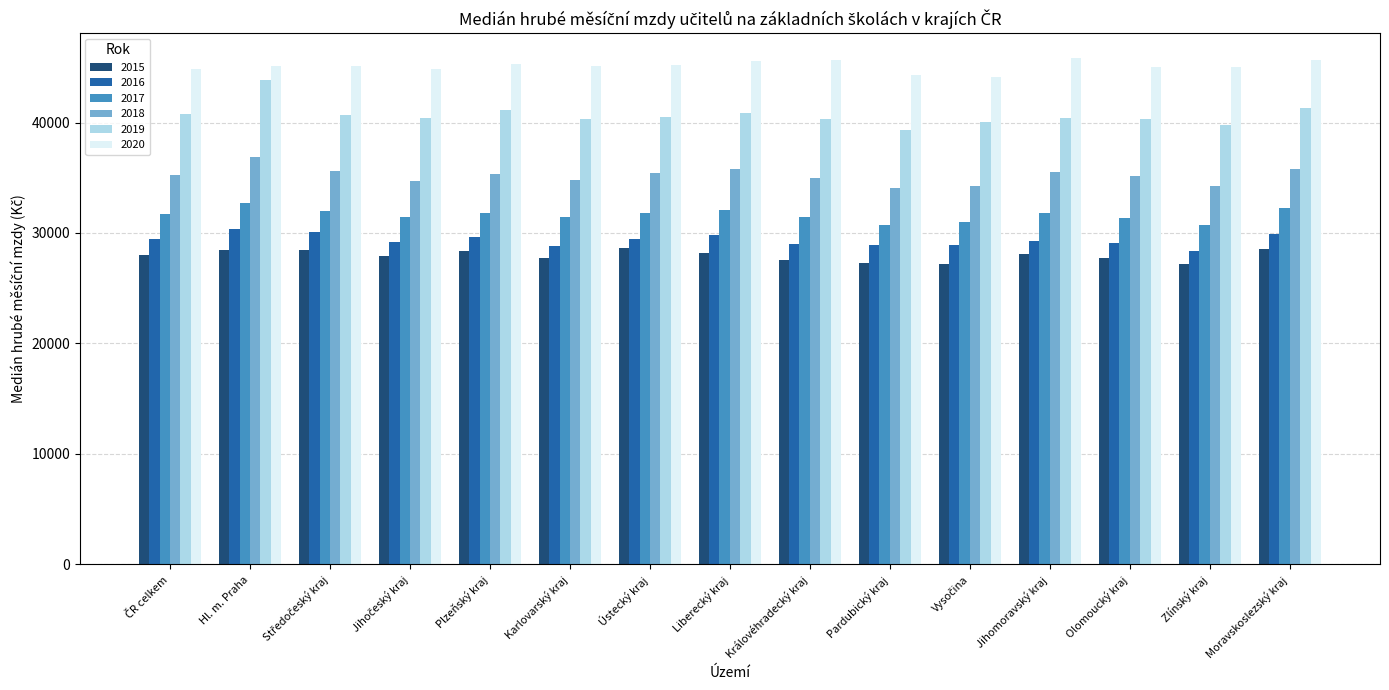

What is the lowest value of the 2016 series?

28404.0